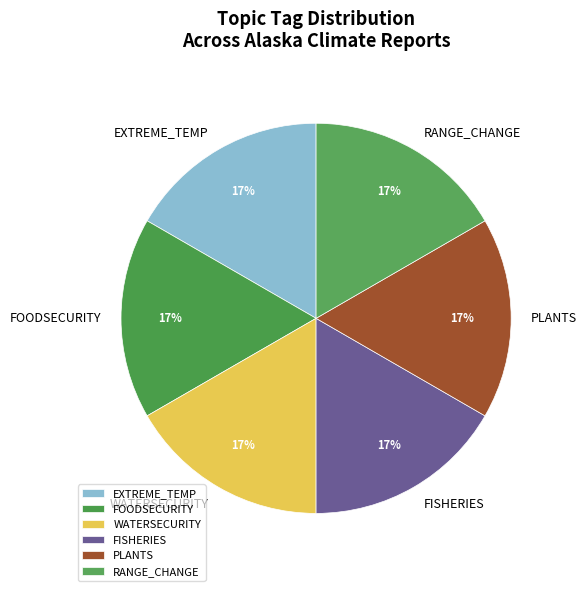

True or false: PLANTS accounts for 17% of the total.

True